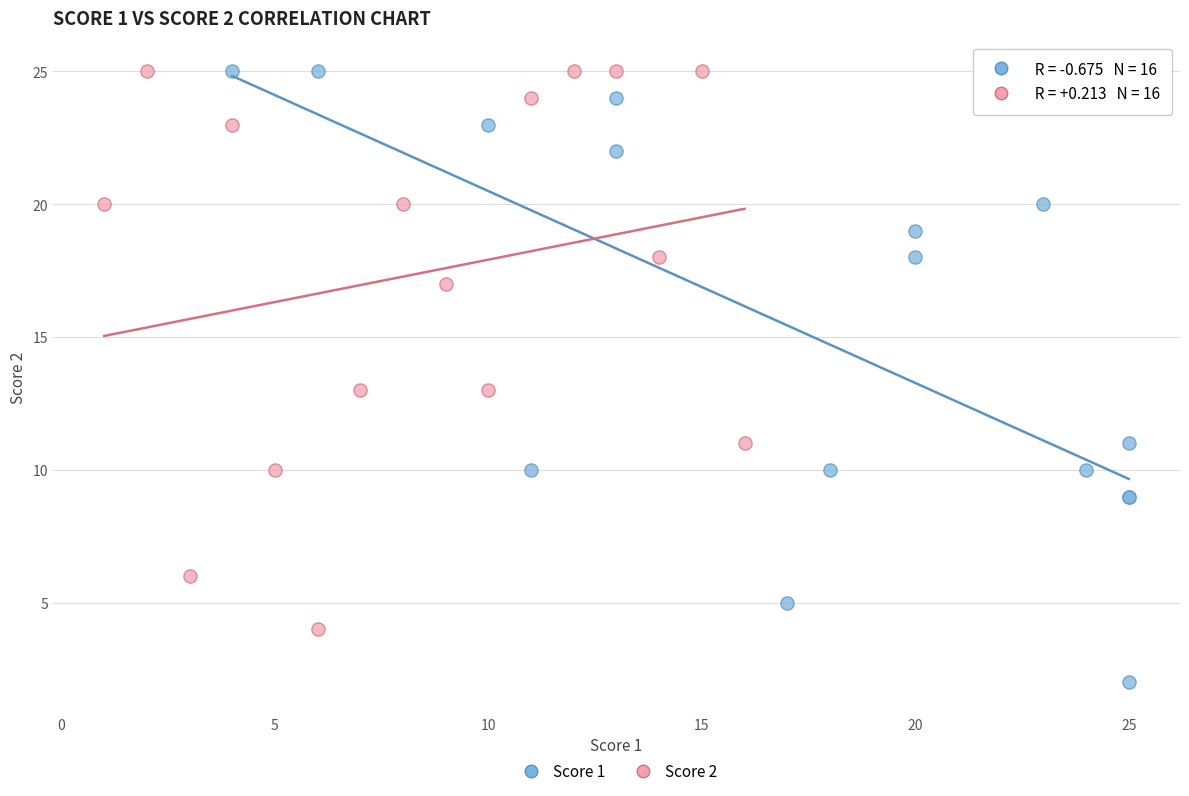

Which series has the widest spread of Y values?

Score 1